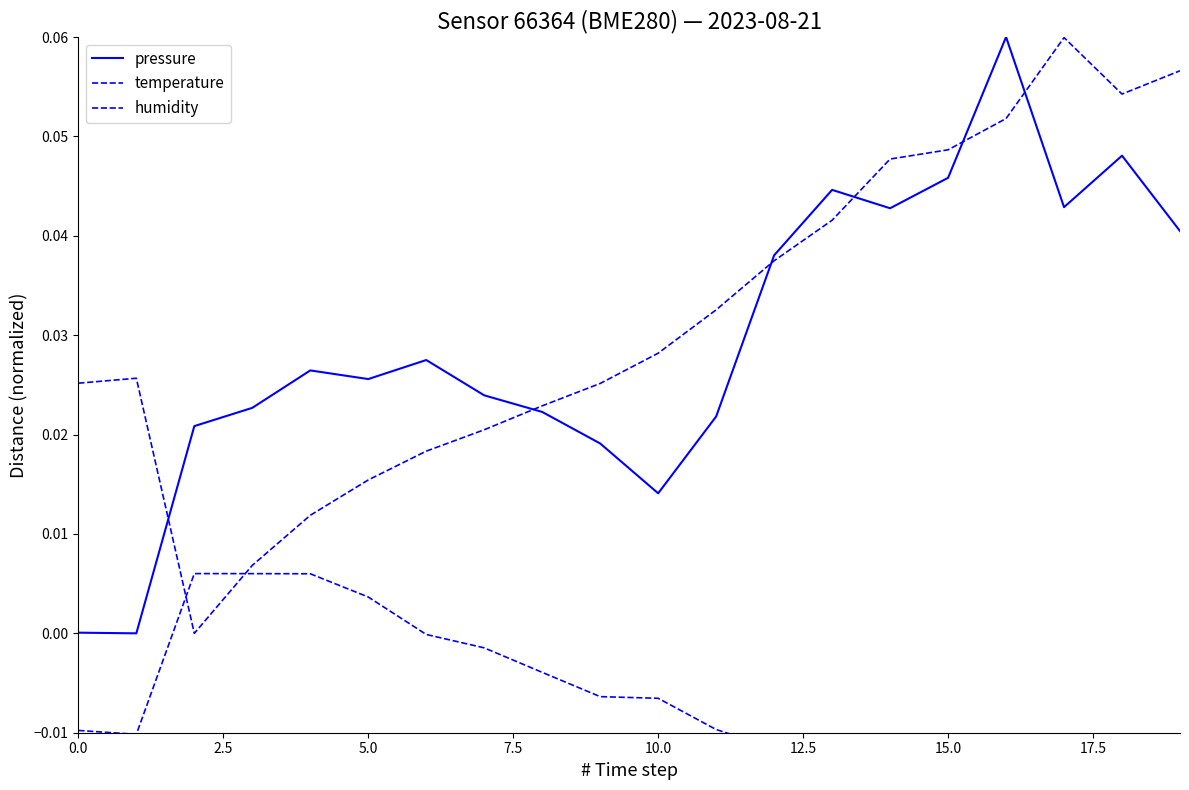

Which series has the largest total across all categories?

temperature